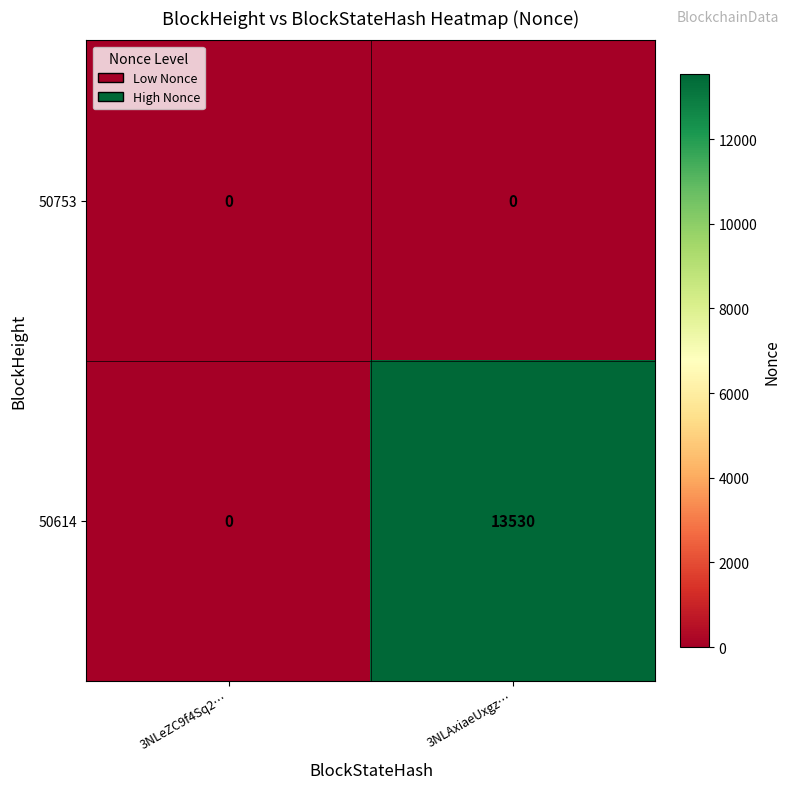

Which series has the widest spread of values?

50614